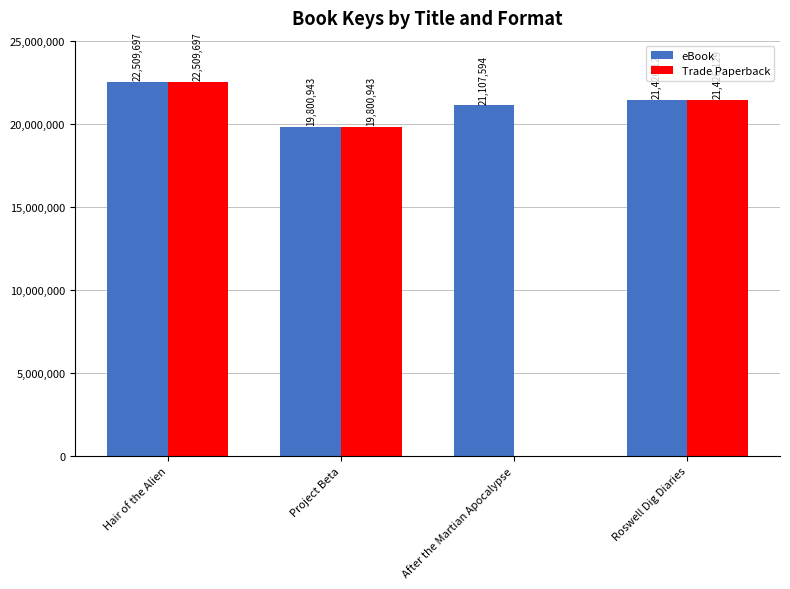

Which series has the largest total across all categories?

eBook